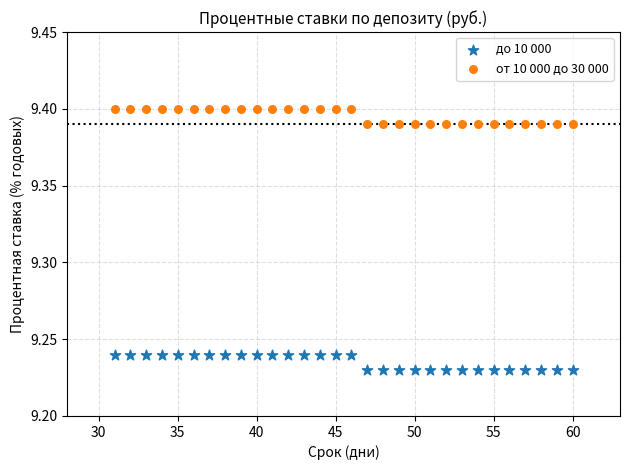

What is the X range (max minus min) for the scatter plot?

29.0